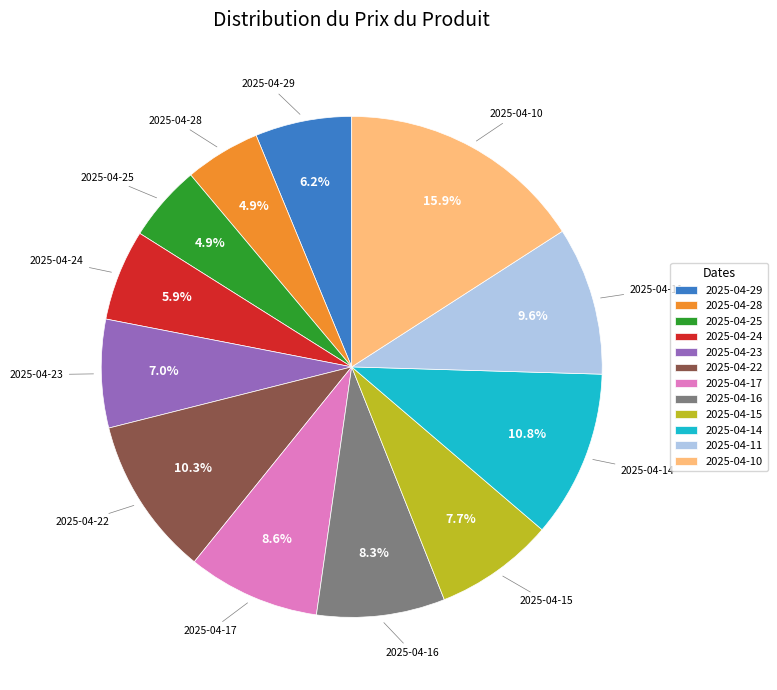

Is there any slice that represents more than half of the pie?

No